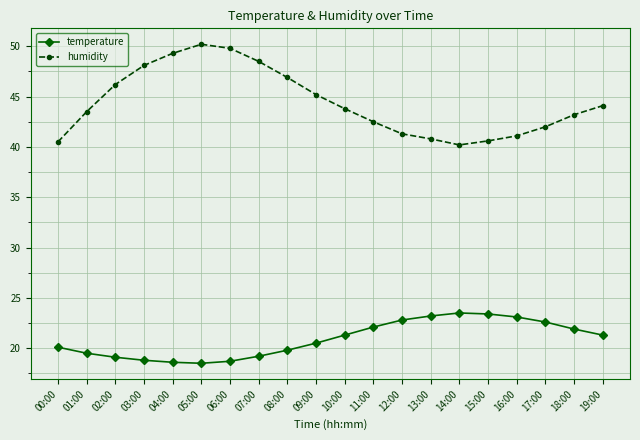

What is the label of the 5th point from the left?

04:00